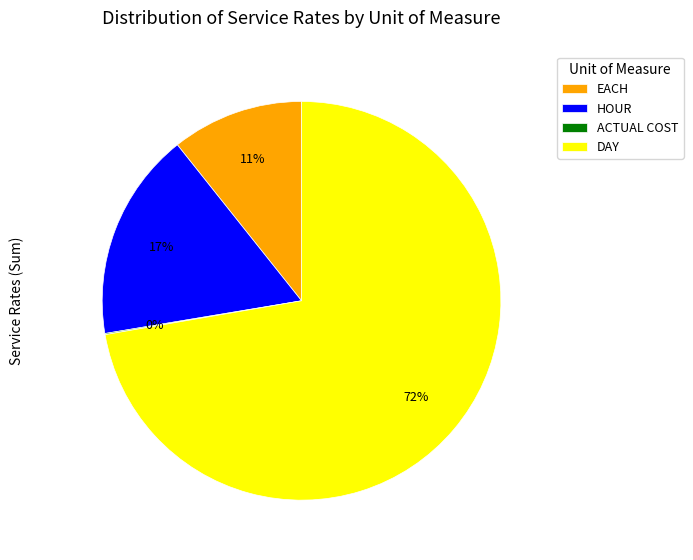

To the nearest percent, what is the average slice percentage?

25%